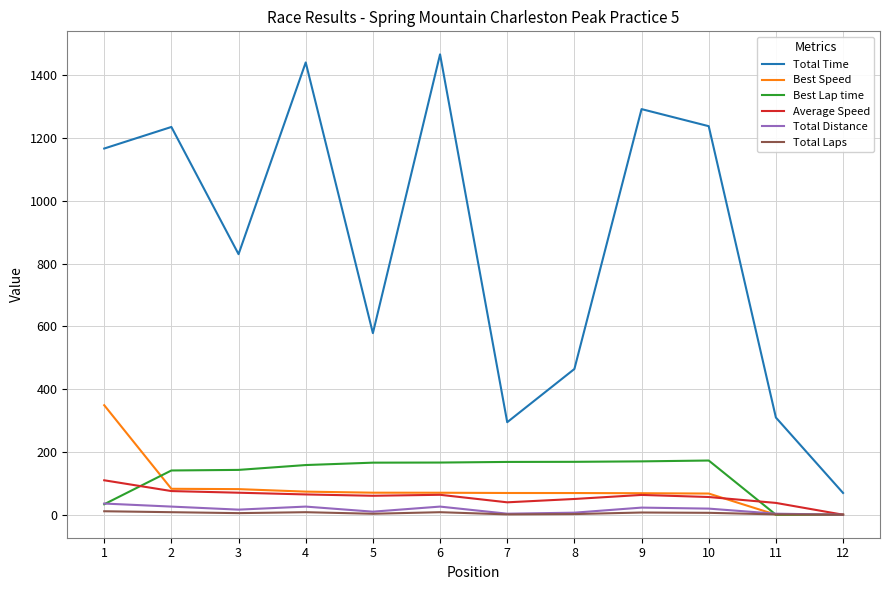

Is it true that Best Lap time equals 0.0 at 12?

True